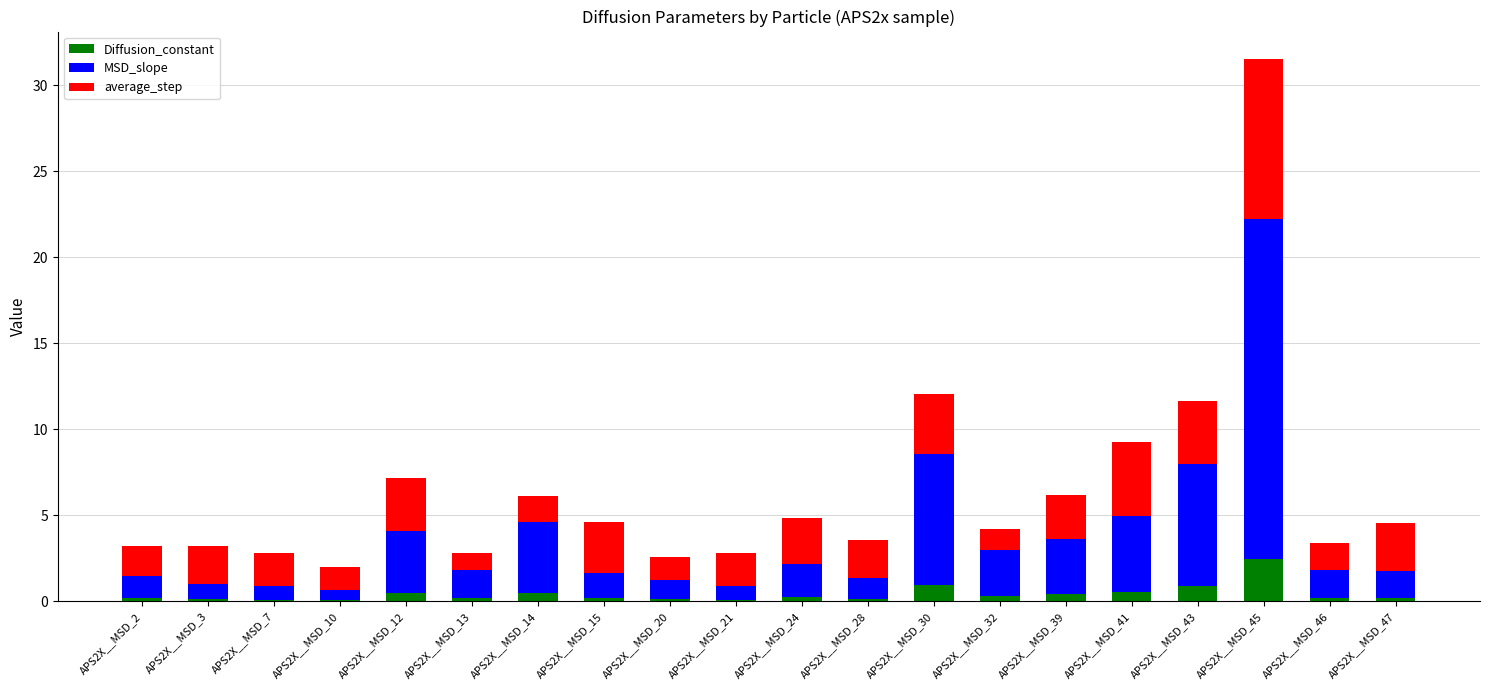

What is the highest value of the Diffusion_constant series?

2.5